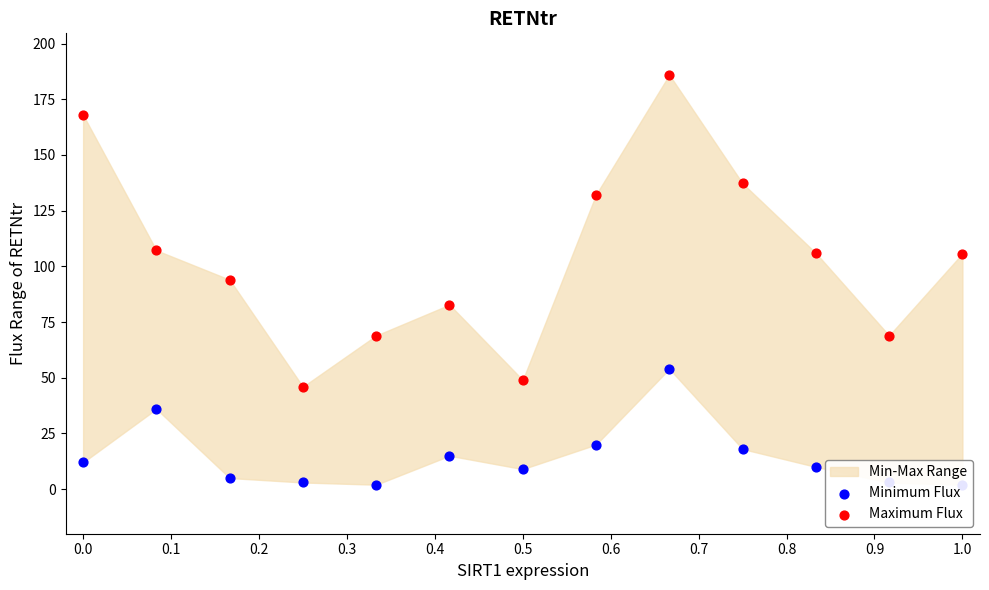

Which series has the largest Y range (max minus min)?

Maximum Flux